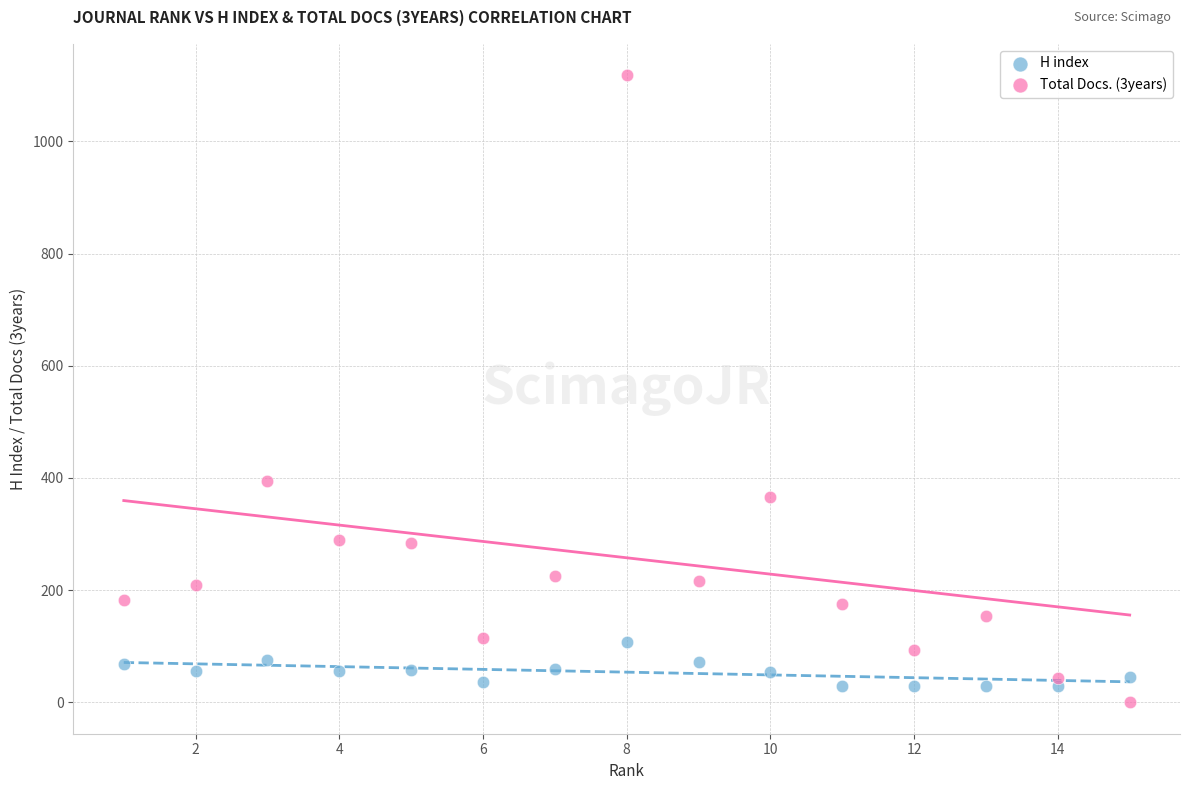

Across all data points, what is the range of X values (max minus min)?

14